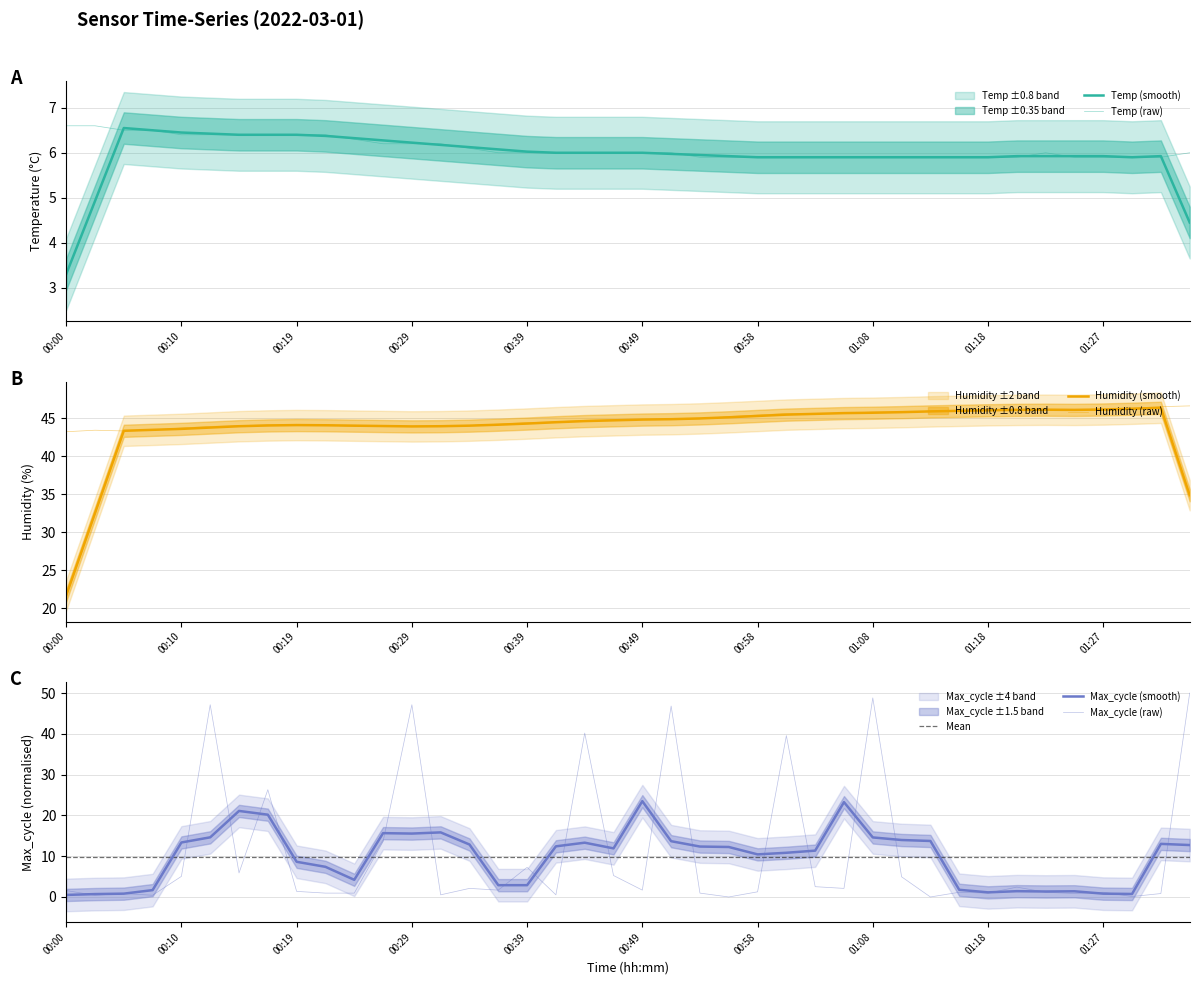

Which series ends up on top after the final intersection of Max_cycle and Temp?

Max_cycle